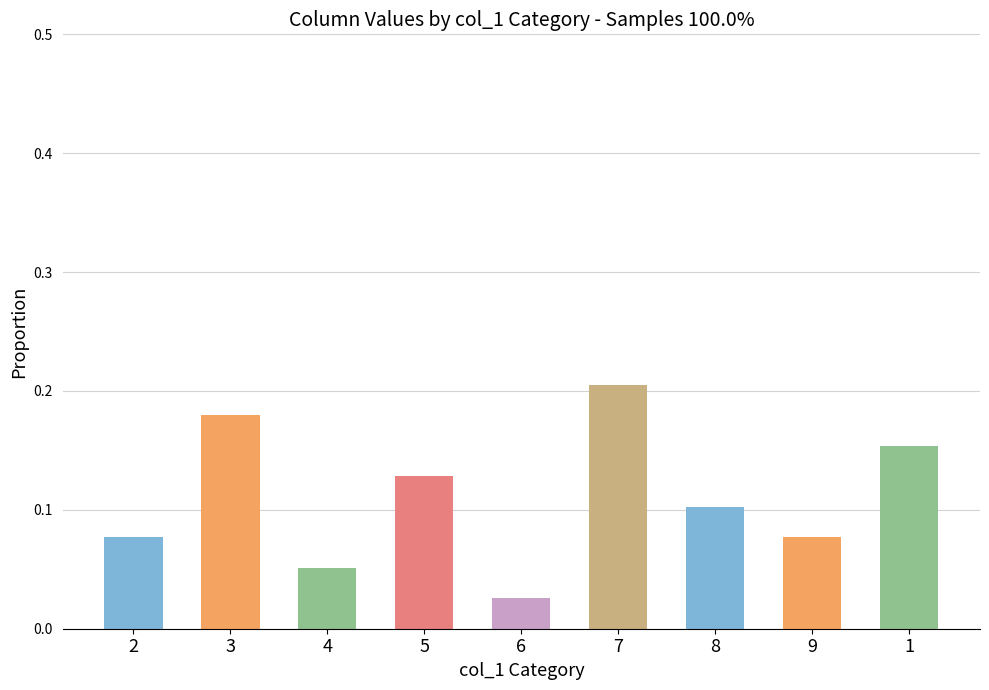

Where is the data nearest to the value 0?

6